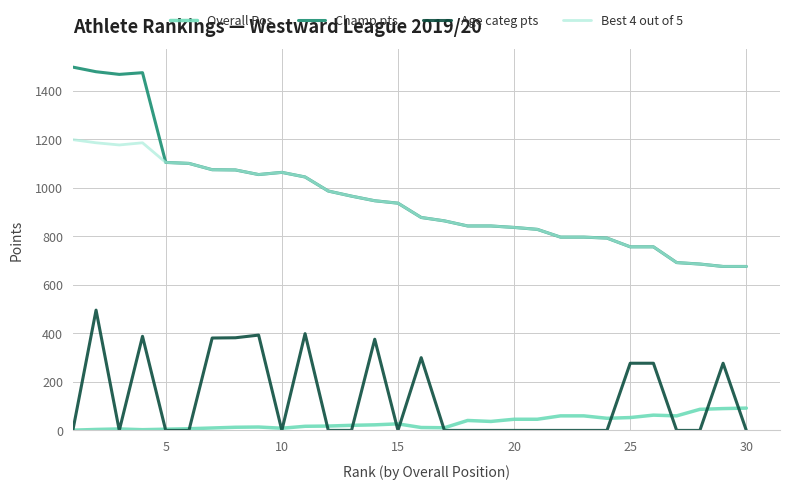

What is the greatest value displayed?

1498